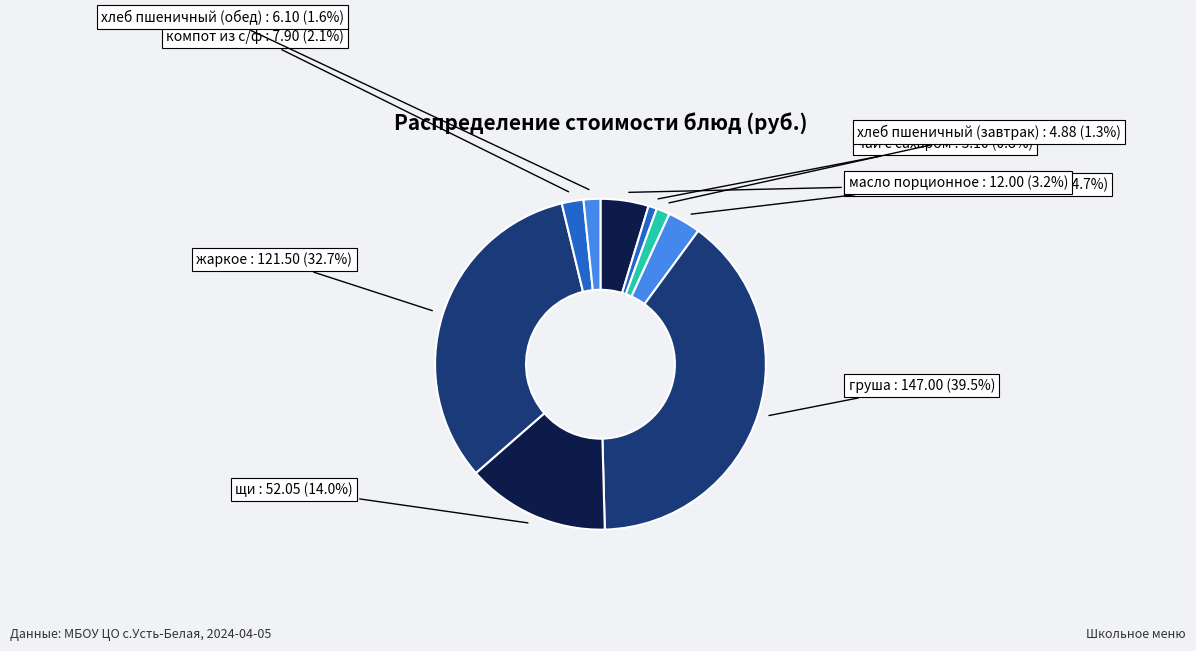

What percentage is NOT represented by хлеб пшеничный (обед)?

98.4%